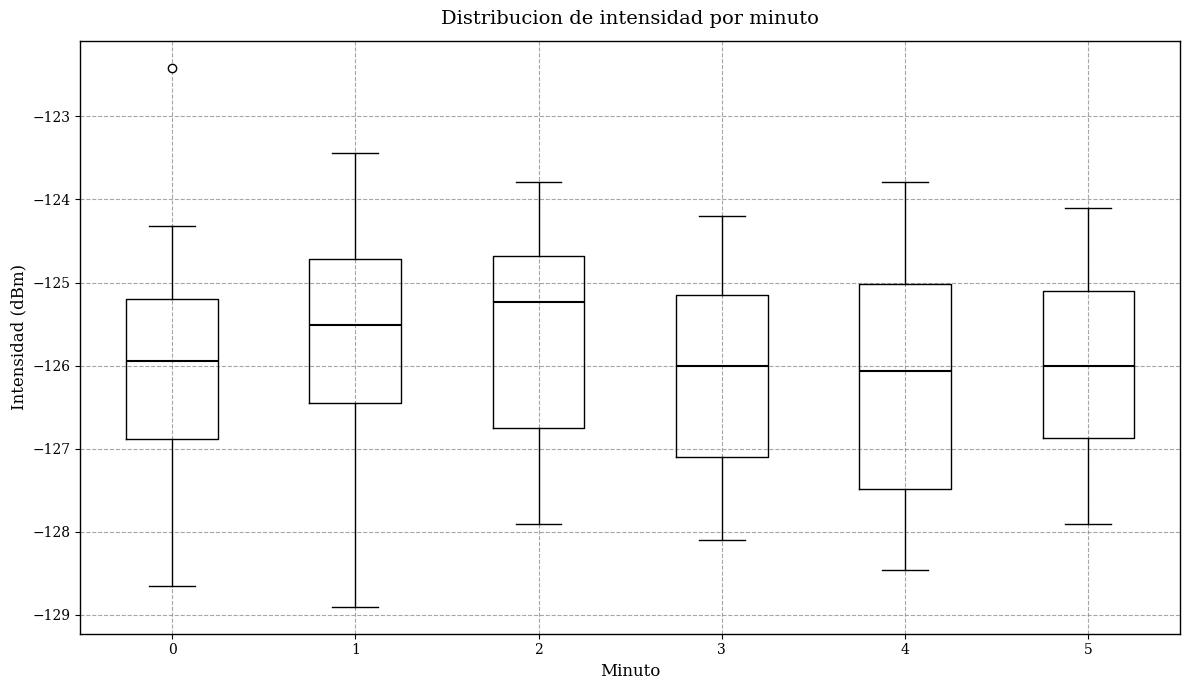

Reading left to right, transcribe this box plot: for each box, give where its median line is, the range the box spans, and where its two whiskers end, as read against the y-axis. The values are not printed on the chart, so give them approximately, as read against the axis.

0: median -125.9, box -126.9 to -125.2, whiskers -128.7 to -124.3
1: median -125.5, box -126.4 to -124.7, whiskers -128.9 to -123.4
2: median -125.2, box -126.8 to -124.7, whiskers -127.9 to -123.8
3: median -126.0, box -127.1 to -125.2, whiskers -128.1 to -124.2
4: median -126.1, box -127.5 to -125.0, whiskers -128.5 to -123.8
5: median -126.0, box -126.9 to -125.1, whiskers -127.9 to -124.1